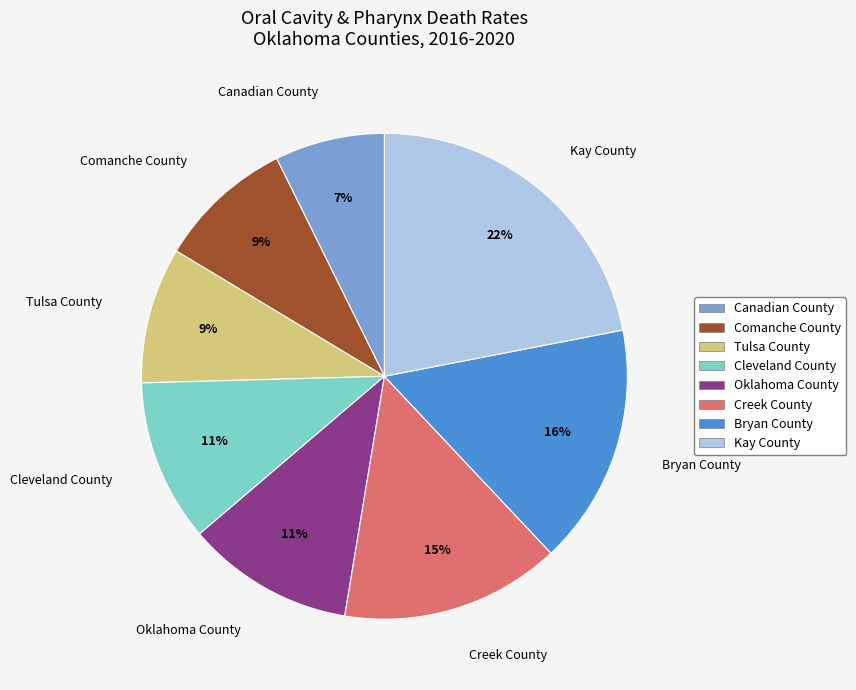

Is there any slice that represents more than half of the pie?

No